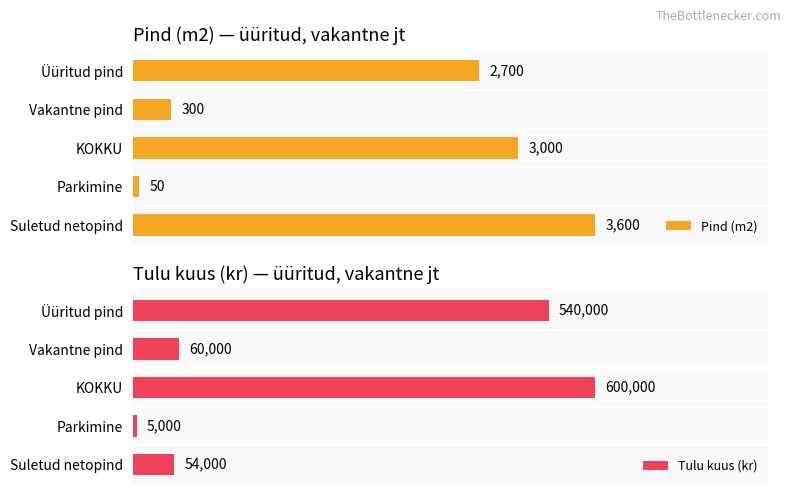

Which category has the lowest value in the Pind (m2) series?

Parkimine